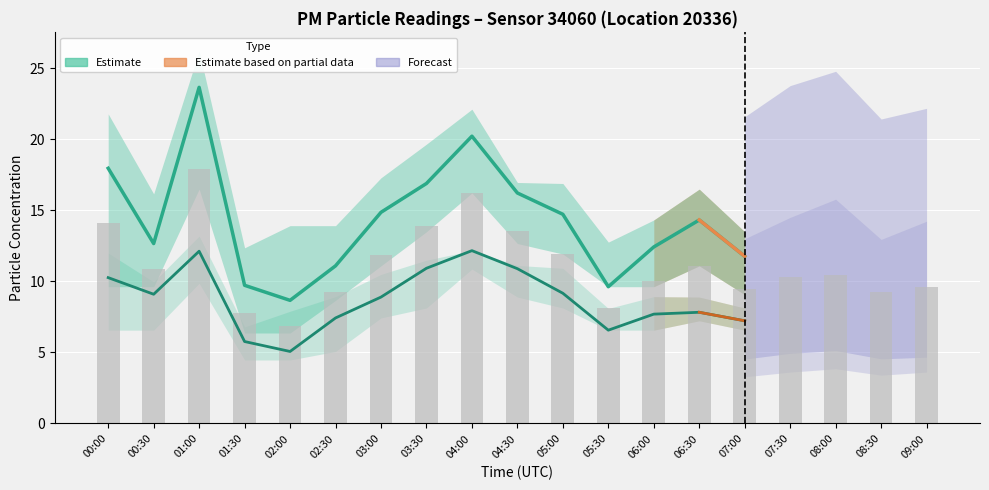

At 07:00, list the series in order from largest to smallest.

P1 (Estimate), P2 (Estimate)